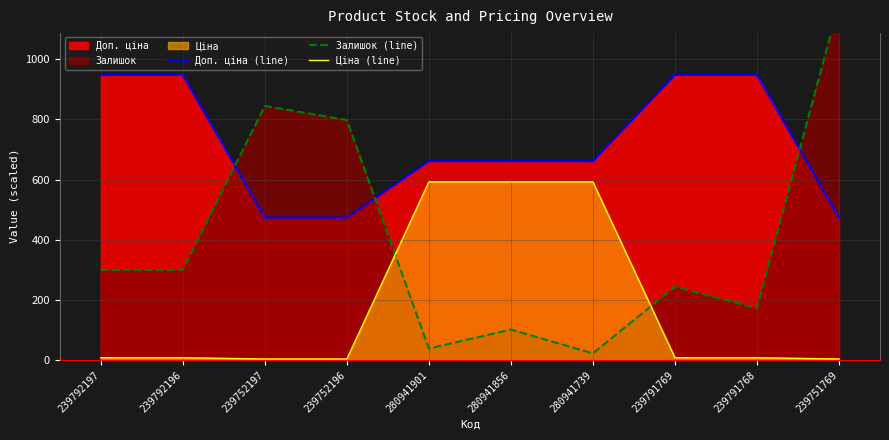

True or false: Доп. ціна (line) and Ціна (line) cross at least once.

False